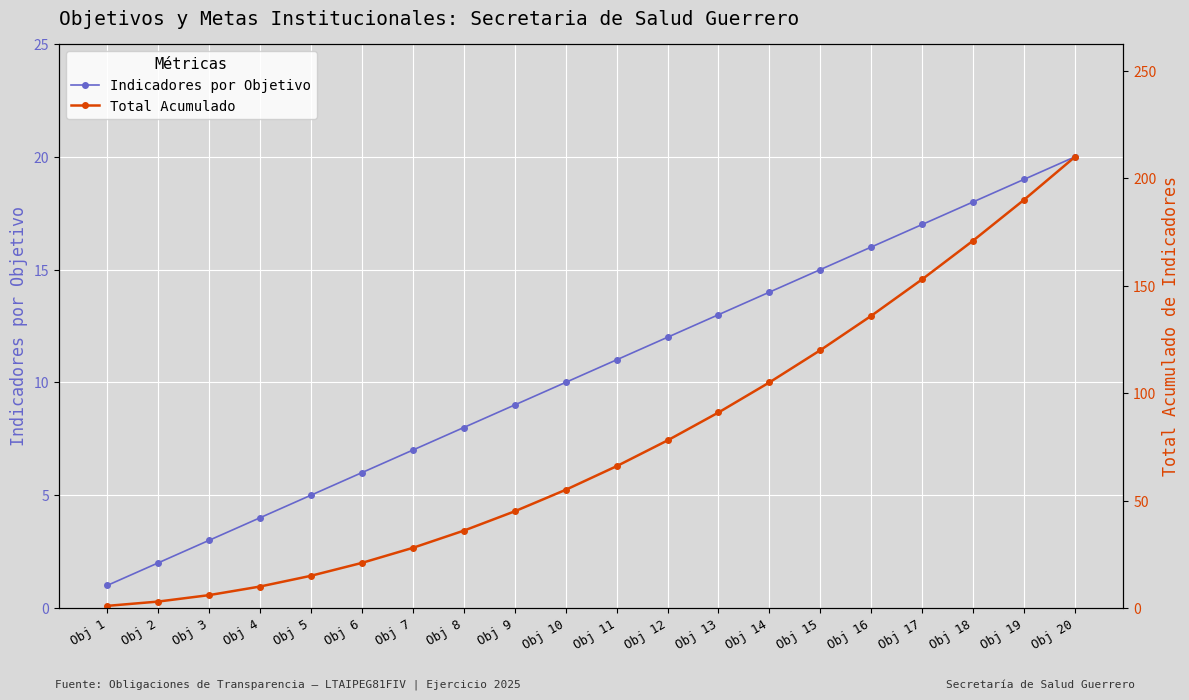

Which series has the largest range (max minus min)?

Total Acumulado